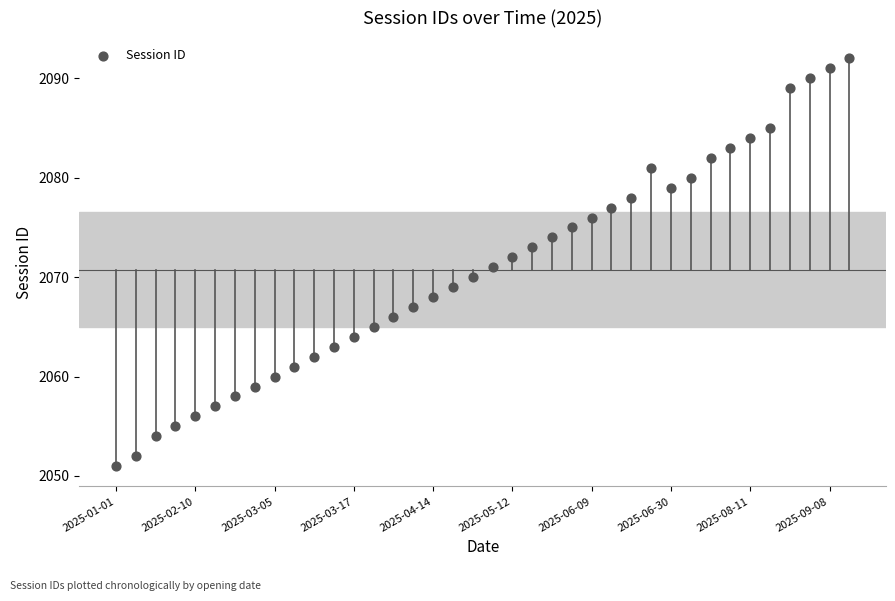

What is the range of Y values (max minus min)?

41